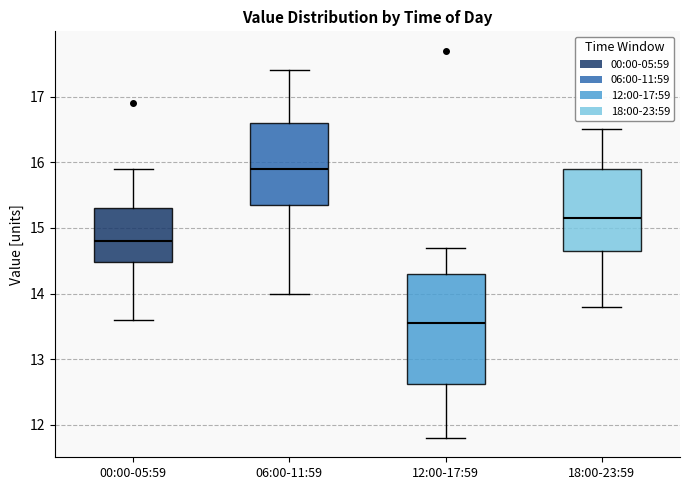

Which box's median line is the lowest?

12:00-17:59